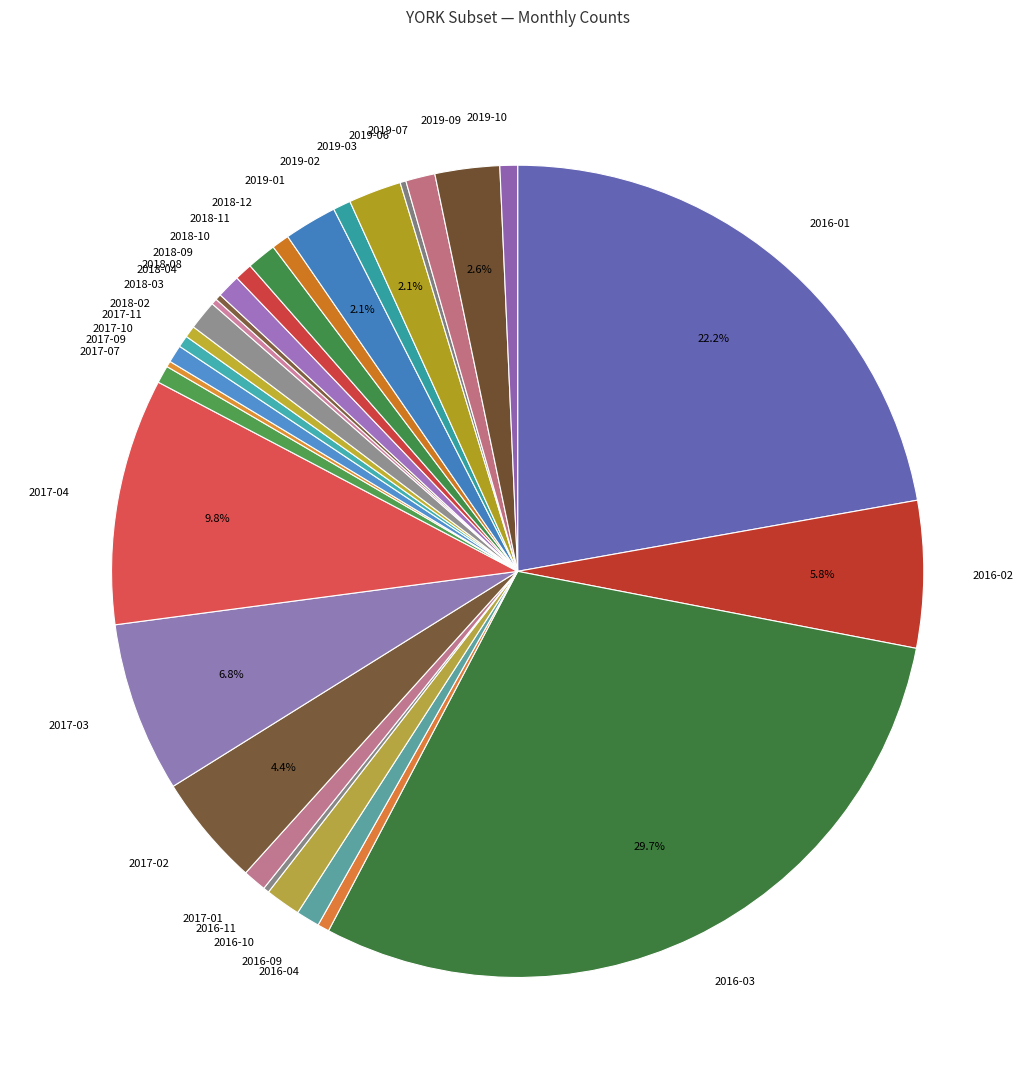

Which slice is the largest?

2016-03